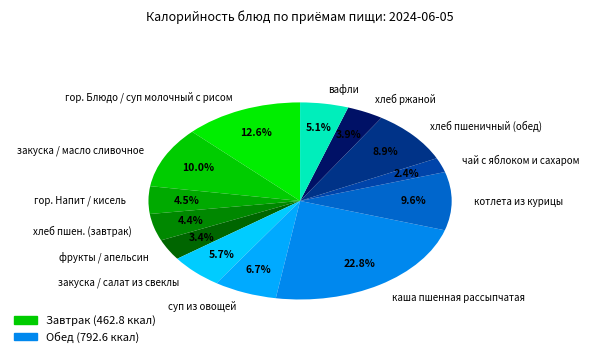

Rank the categories by value from highest to lowest.

каша пшенная рассыпчатая, гор. Блюдо / суп молочный с рисом, закуска / масло сливочное, котлета из курицы, хлеб пшеничный (обед), суп из овощей, закуска / салат из свеклы, вафли, гор. Напит / кисель, хлеб пшен. (завтрак), хлеб ржаной, фрукты / апельсин, чай с яблоком и сахаром